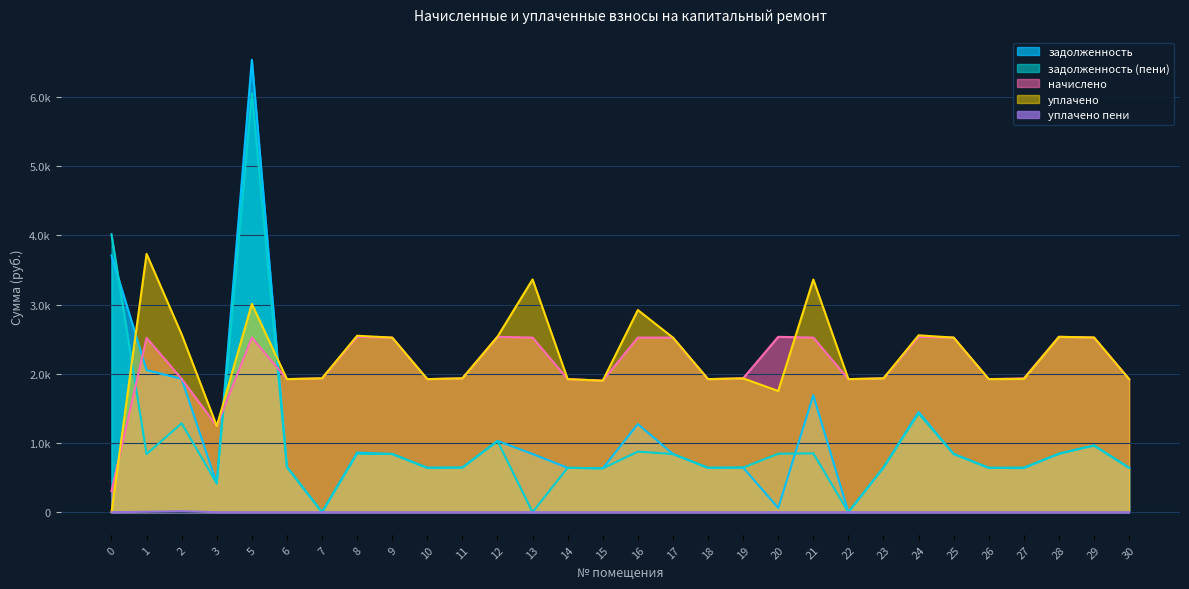

At which category does уплачено reach its first local peak?

1